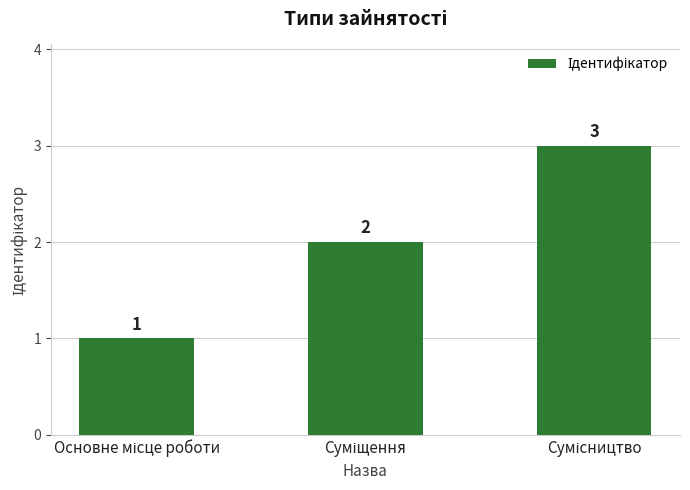

What is the maximum value shown in the chart?

3